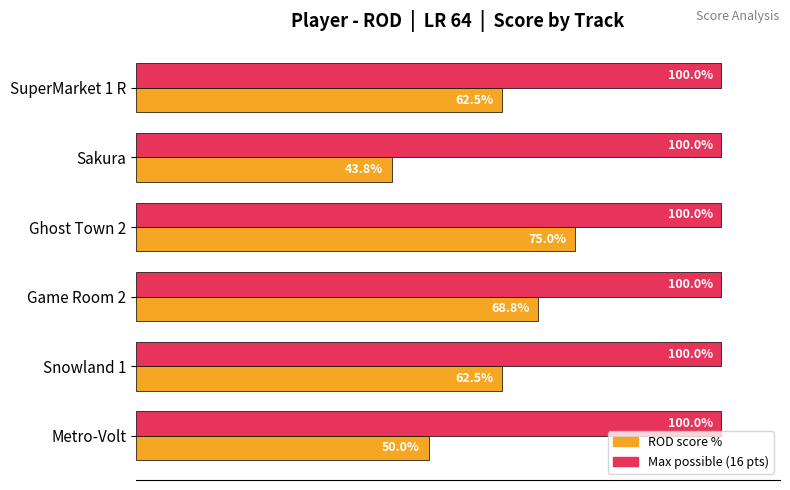

At which category is the sum across all series the highest?

Ghost Town 2